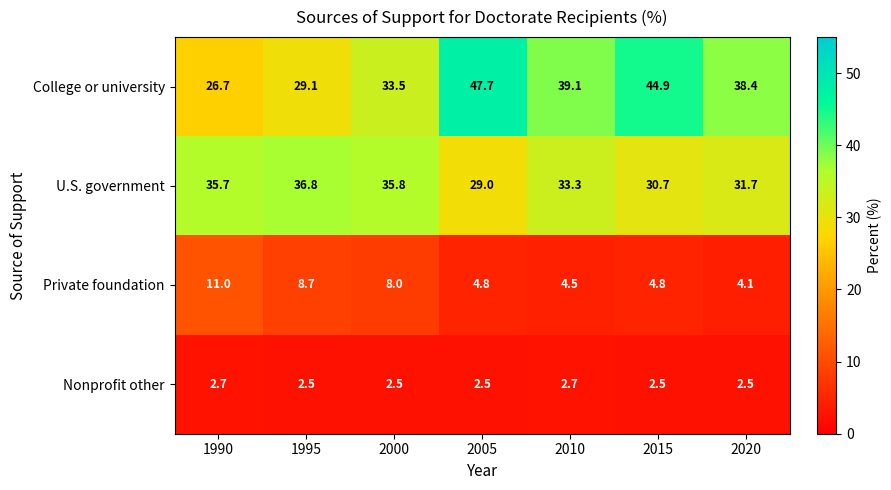

At how many categories does at least one series exceed 22?

7